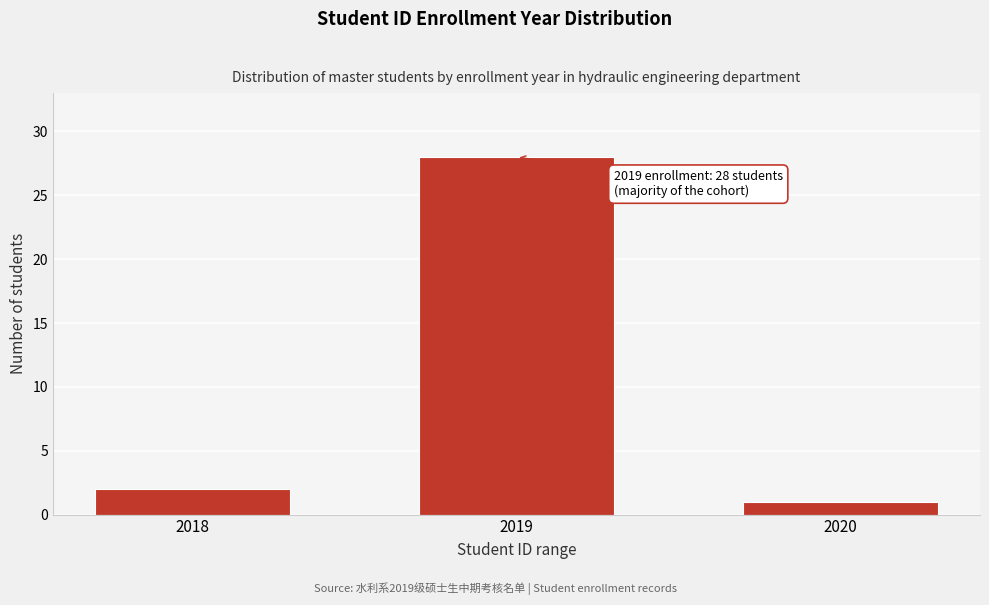

Reading left to right, extract all data points from this chart.

2	28	1